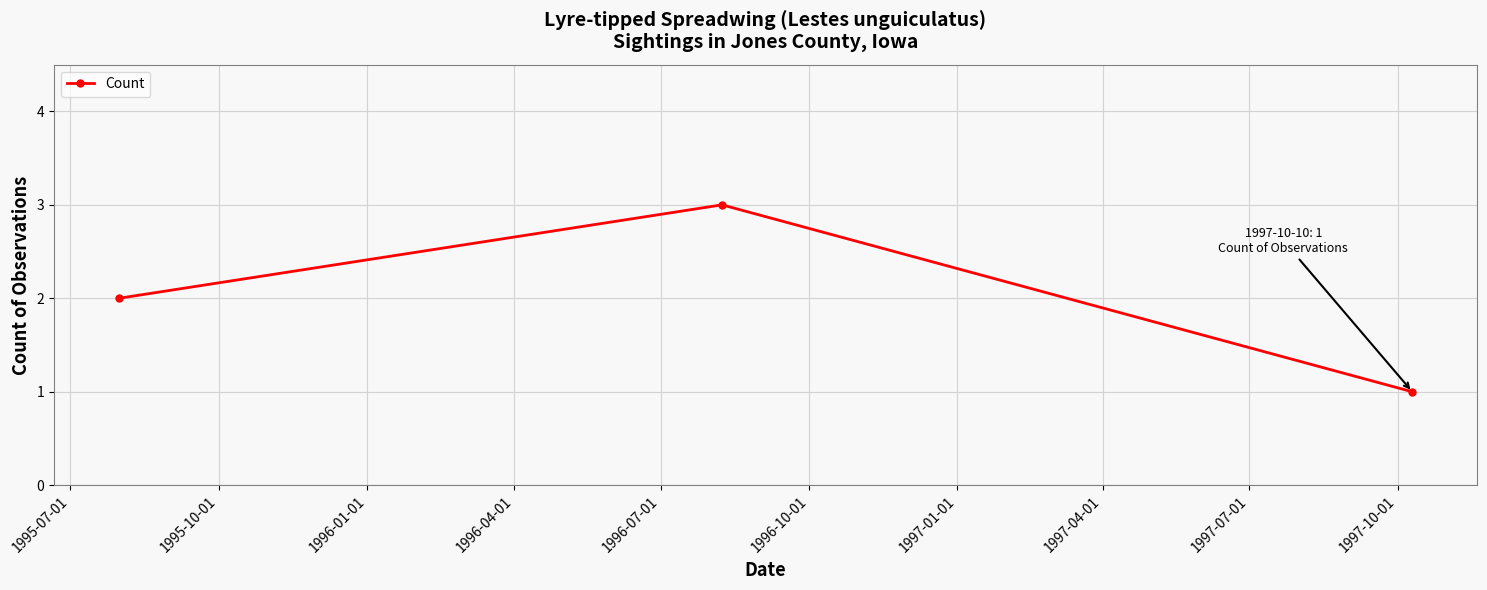

What is the greatest value displayed?

3